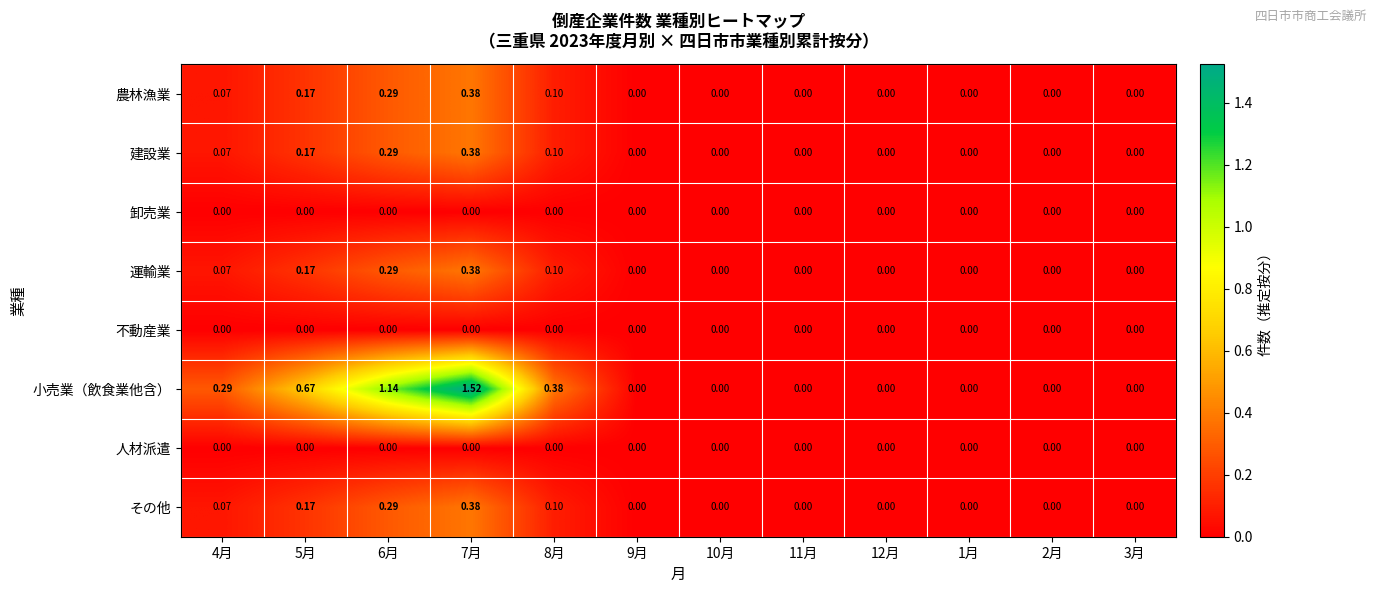

Which series changed the most between 6月 and 9月?

小売業（飲食業他含）